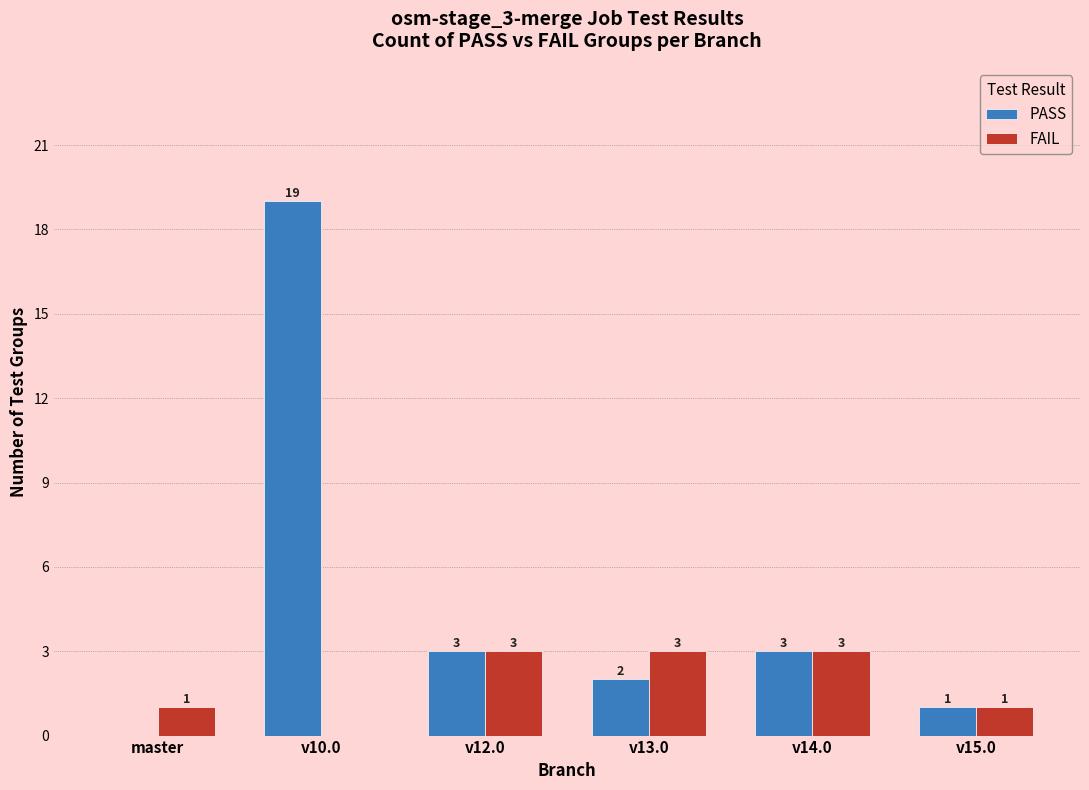

True or false: PASS has a value of 1 at v15.0.

True